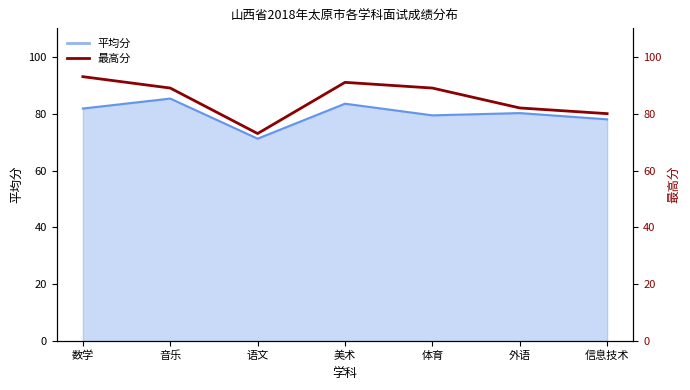

True or false: there are more than 0 points higher than both neighbors.

True